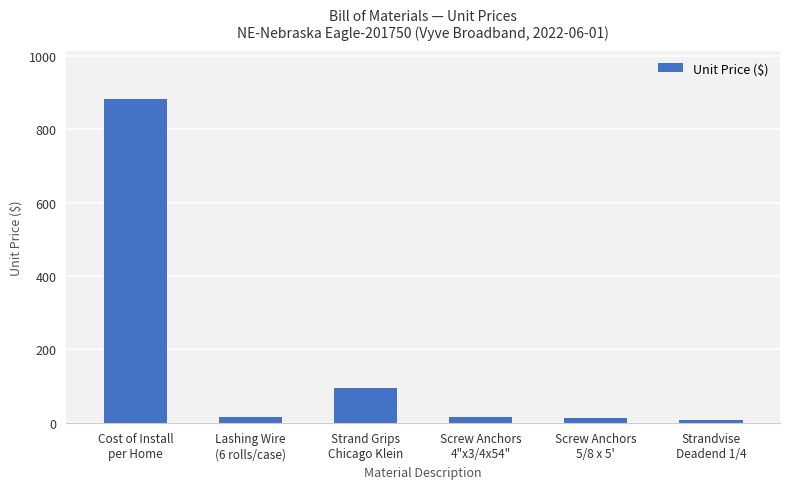

What is the maximum value shown in the chart?

881.0